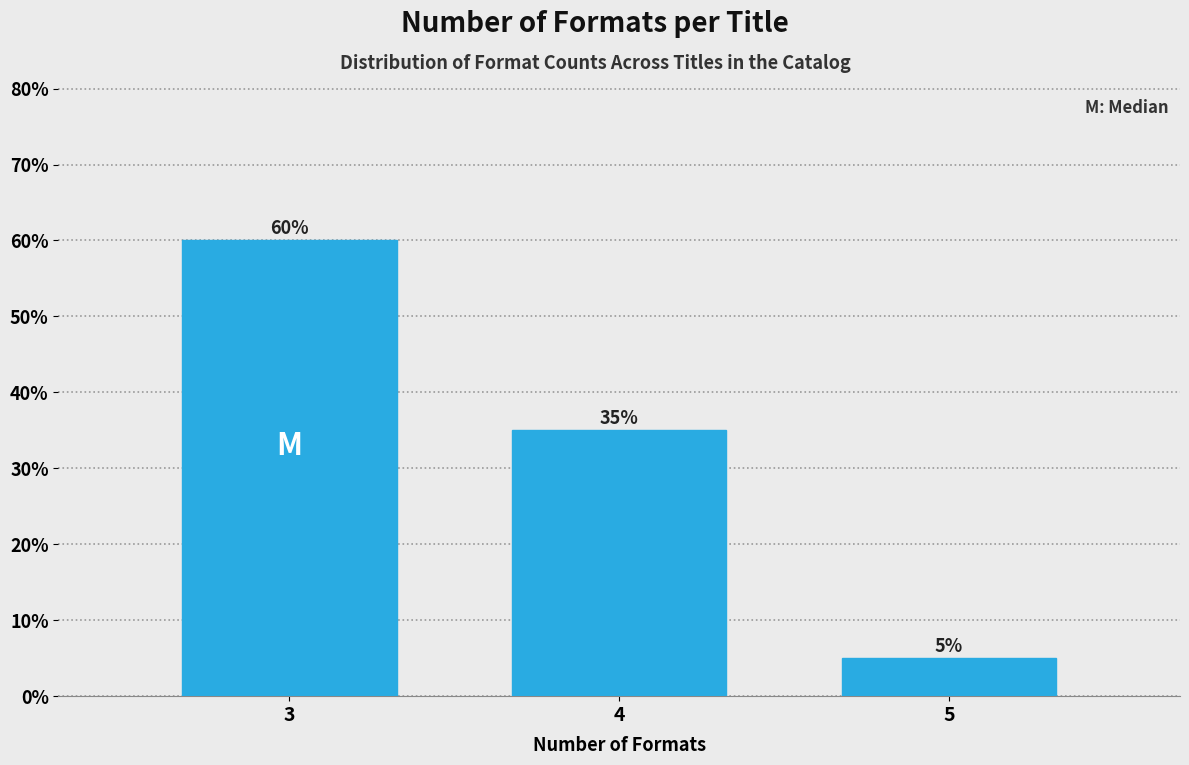

Reading left to right, extract all data points from this chart.

3=60	4=35	5=5